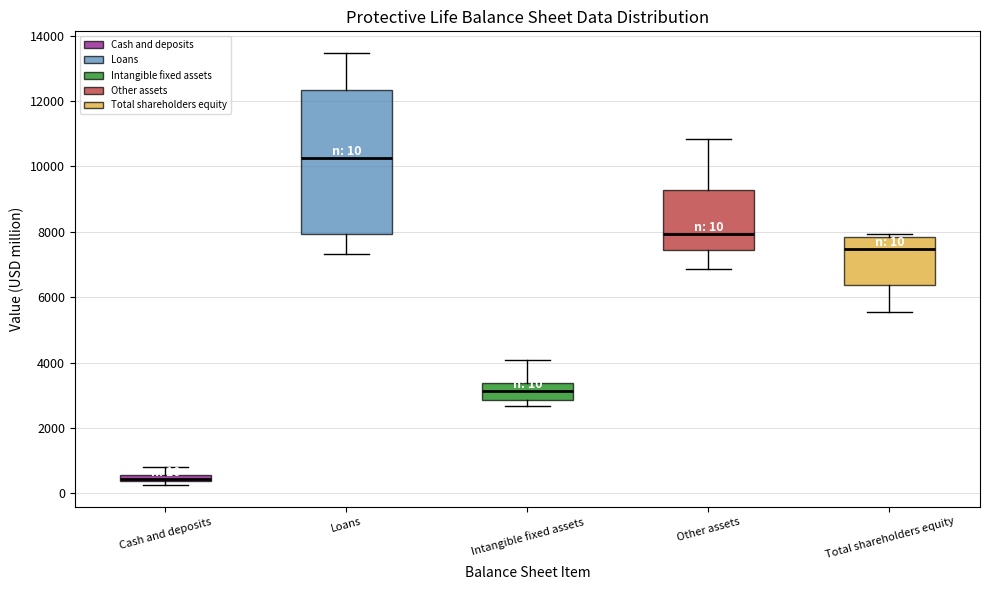

Which box is the tallest, from its lower edge to its upper edge?

Loans